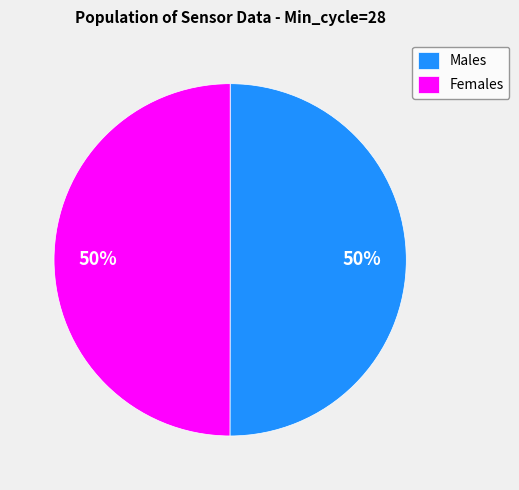

The Males slice represents 50% of the pie. True or false?

True